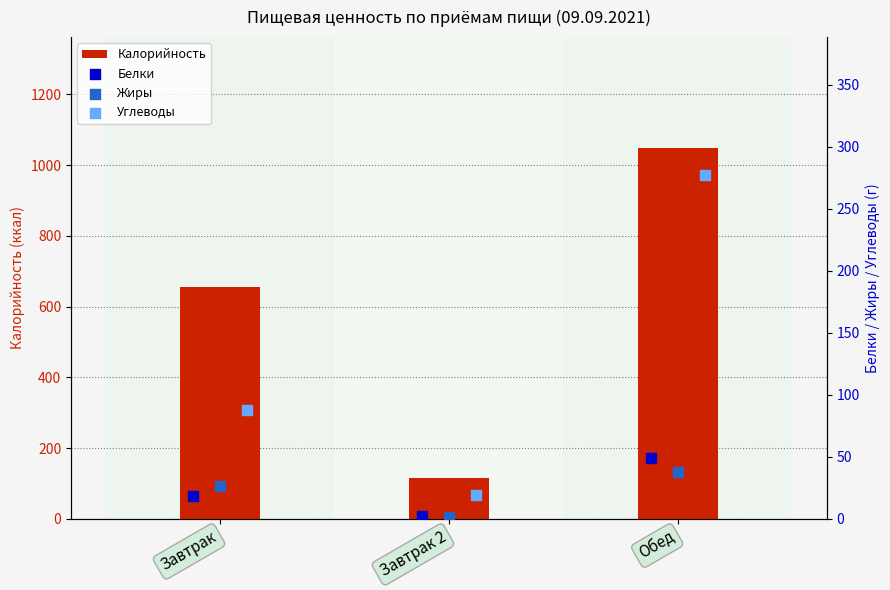

Which series has the largest total across all categories?

Калорийность